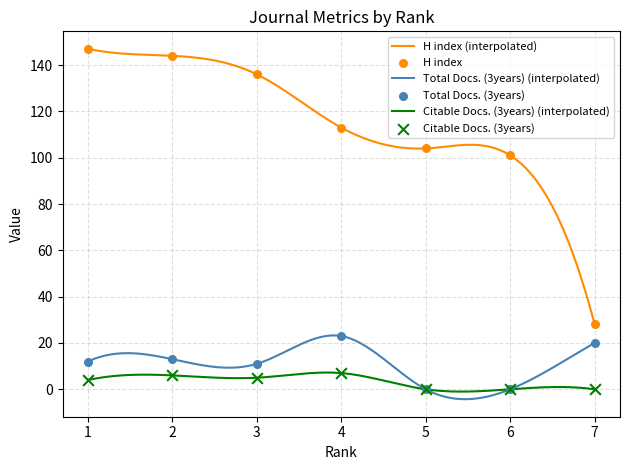

Which series contains the lowest Y value?

Total Docs. (3years)